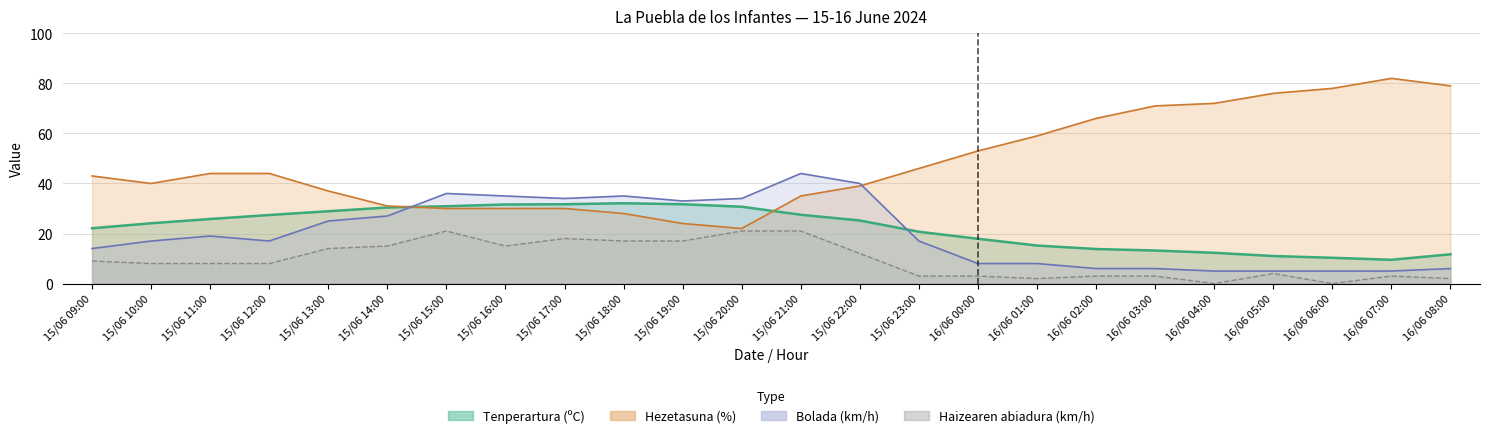

Which series changed the most between 15/06 19:00 and 15/06 22:00?

Hezetasuna (%)